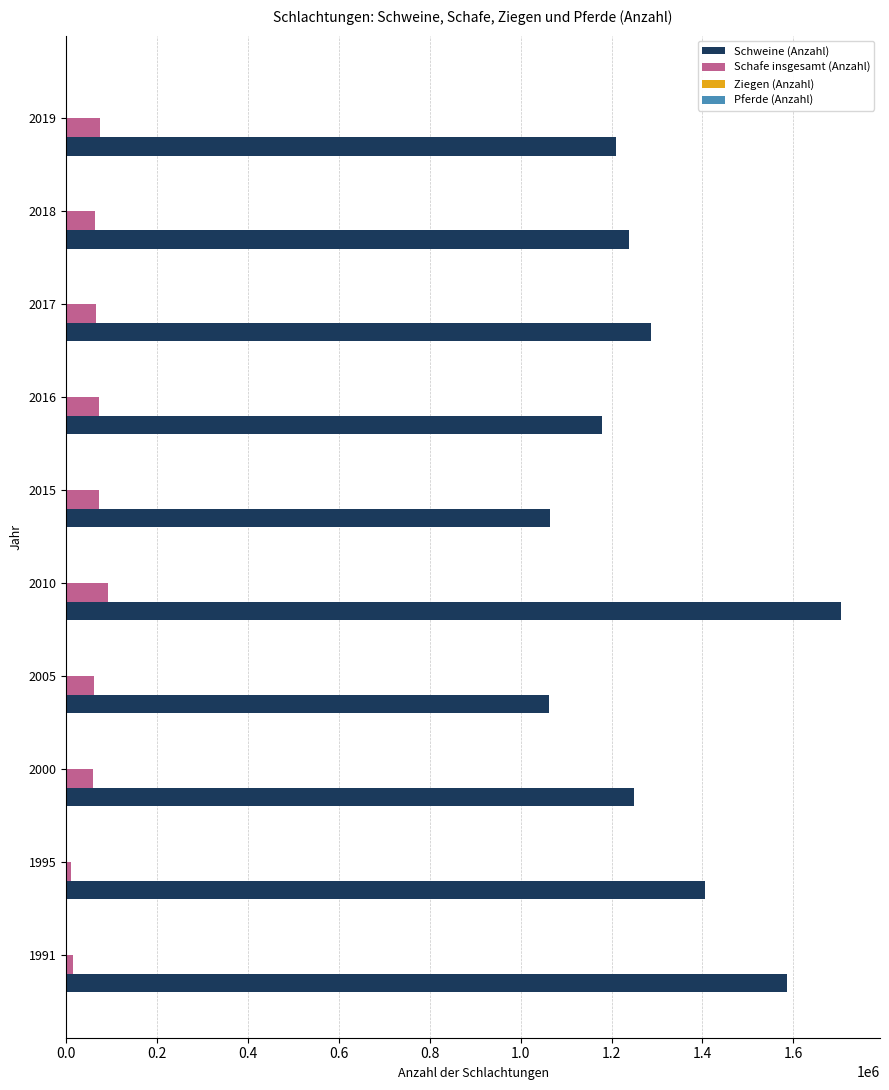

At which category is the sum across all series the highest?

2010